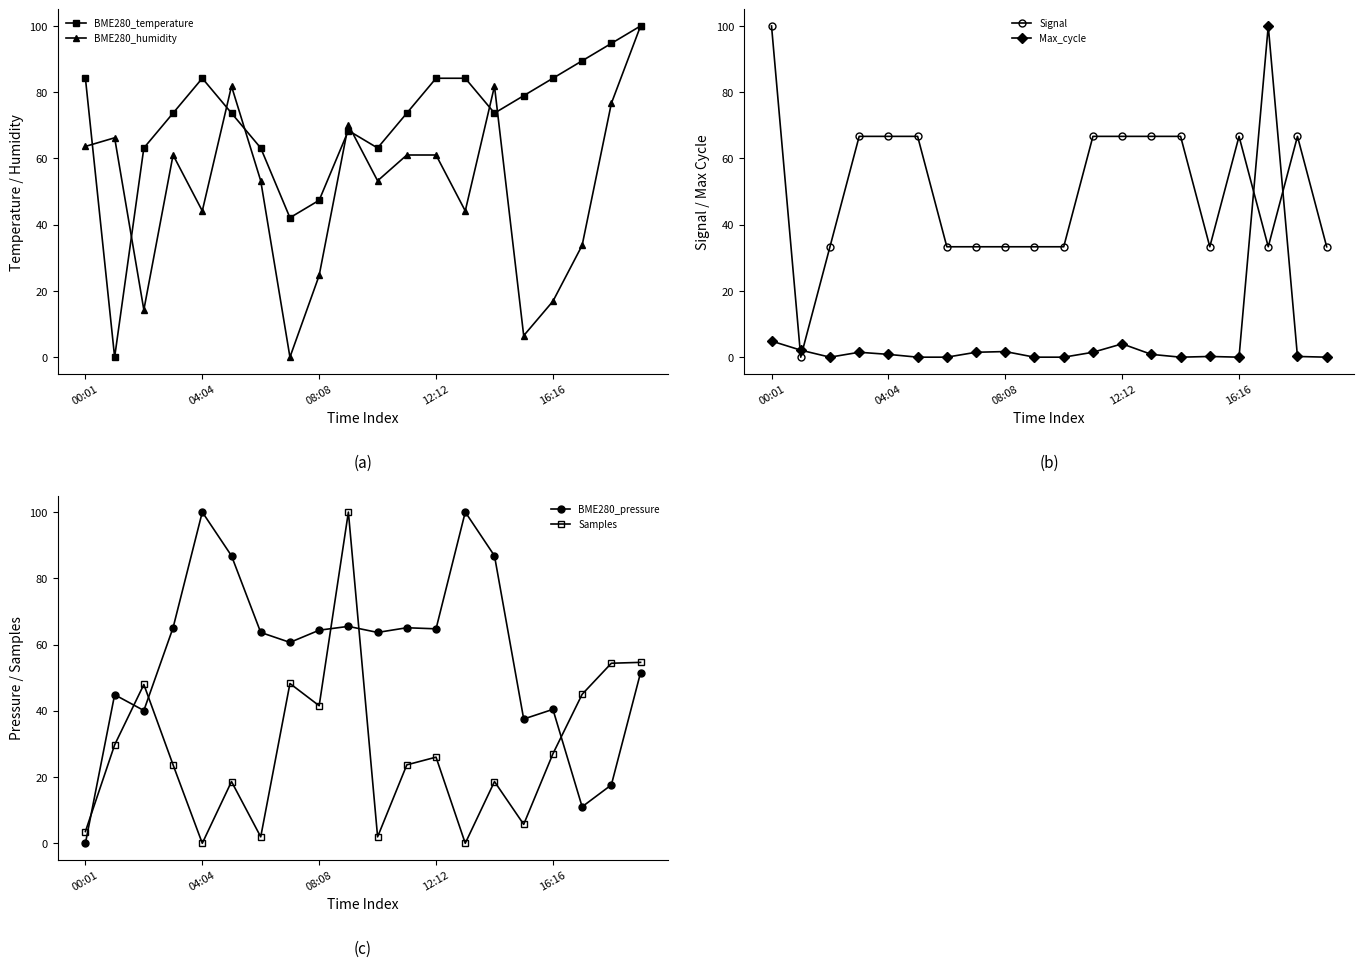

What is the difference between the highest and lowest values at 5?

86.8